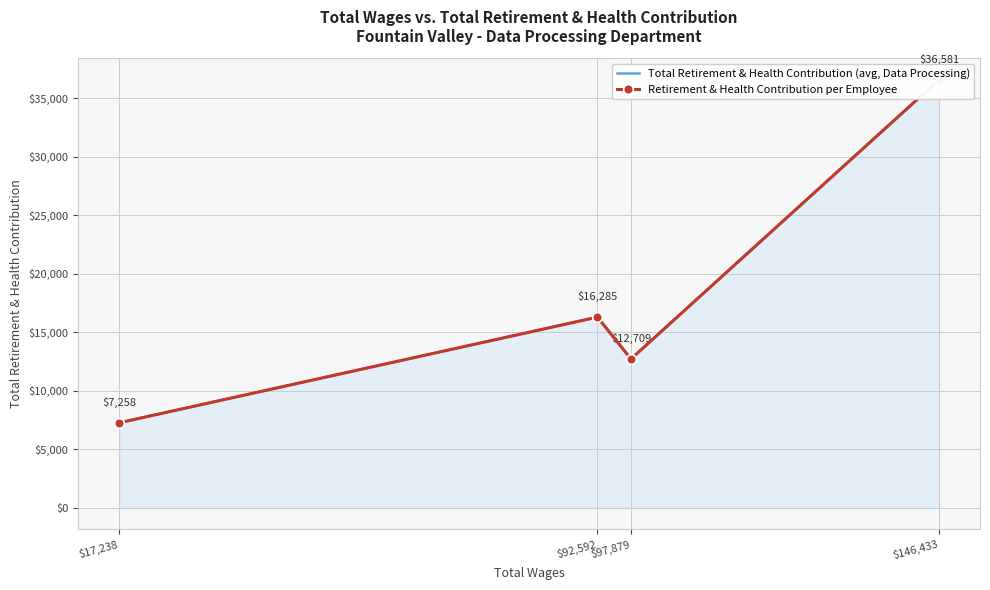

What is the total value across all series at $146,433?

73162